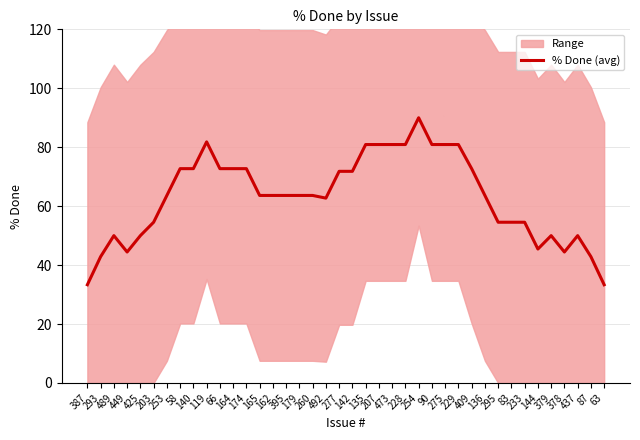

At which label does the data first exceed 63?

253